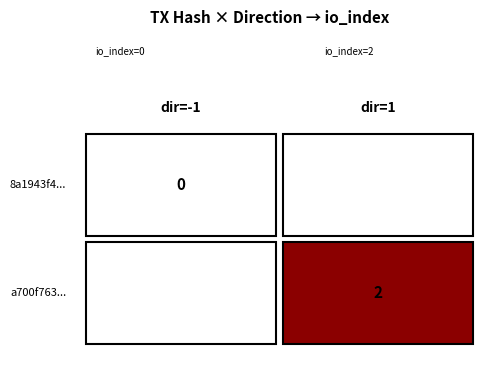

Is it true that a700f763cfe77138558cca1daa3ab0472fee9e2 equals 0 at direction?

False